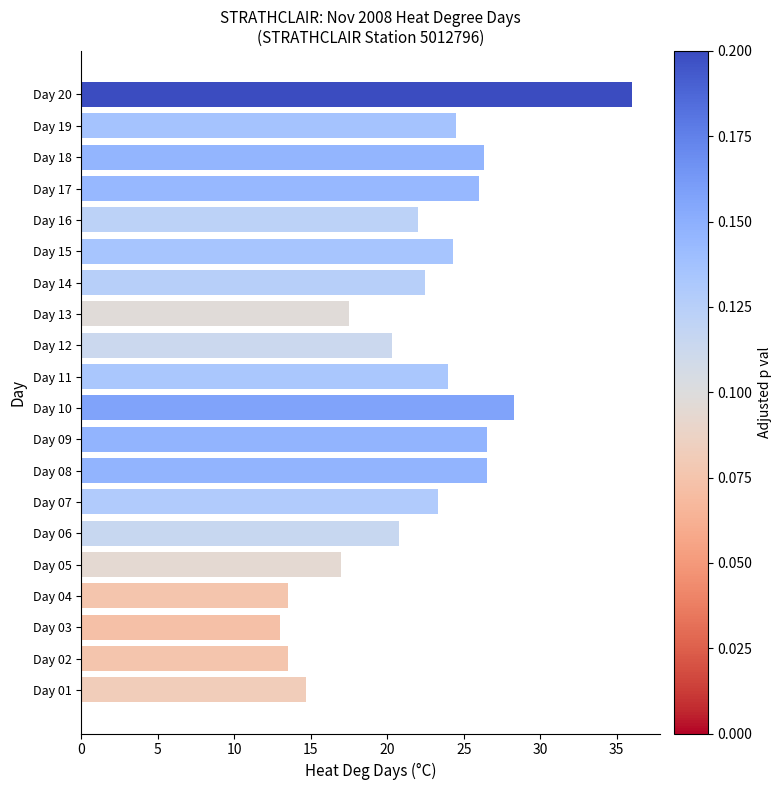

What is the change in value from Day 10 to Day 20?

+7.7